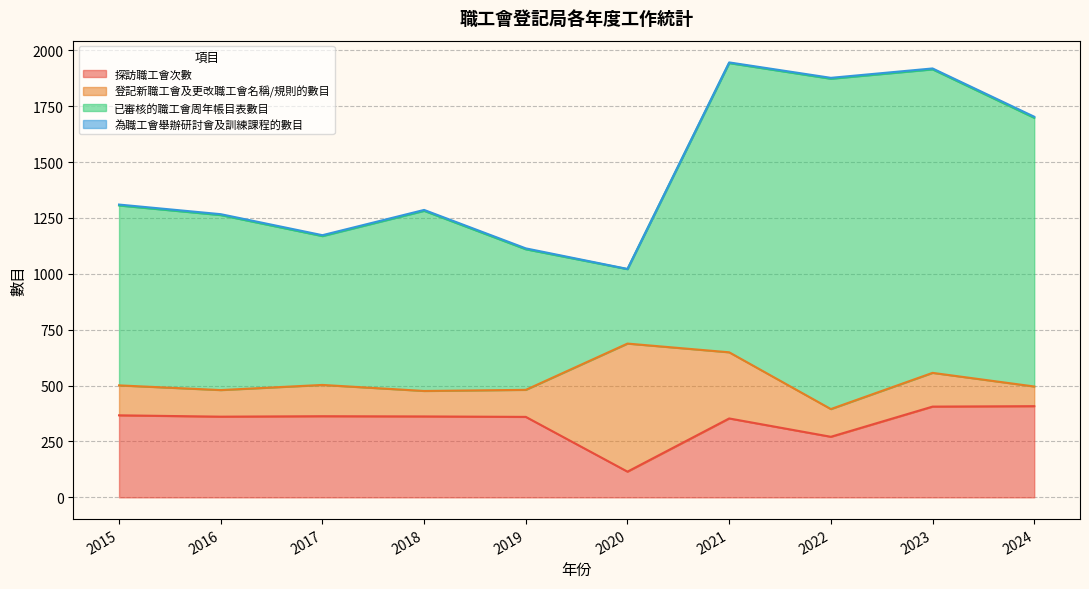

How many data points in 登記新職工會及更改職工會名稱/規則的數目 are above 134?

4